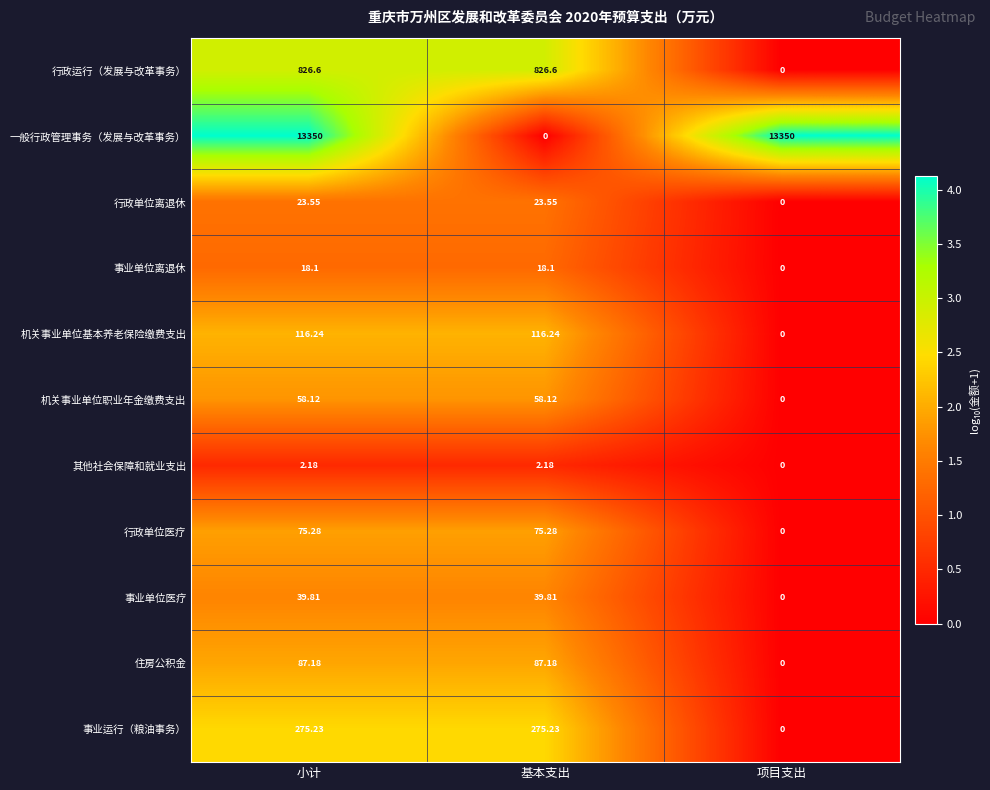

Between 小计 and 项目支出, which series saw the biggest shift?

行政运行（发展与改革事务）